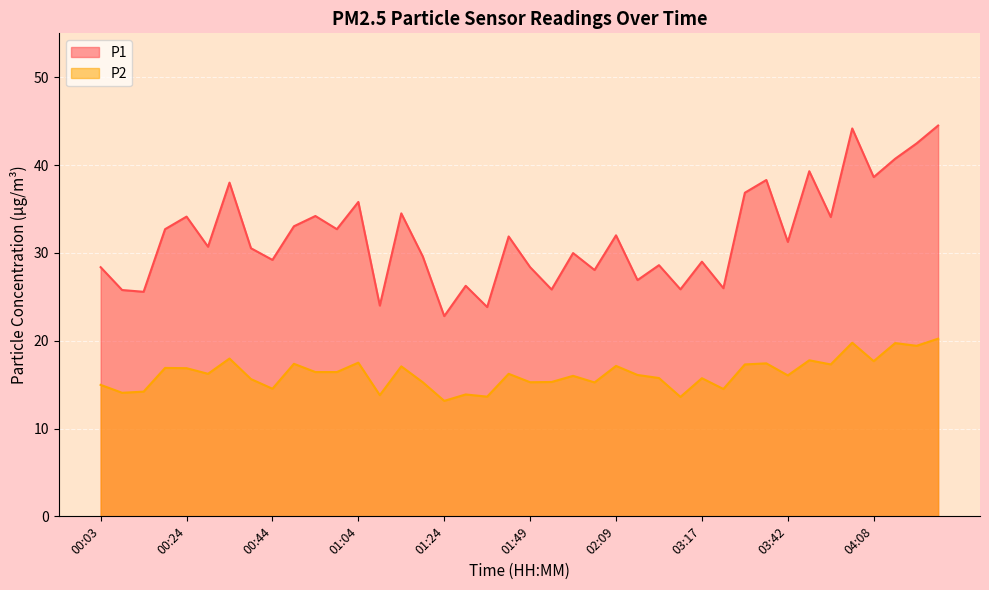

Reading right to left, extract all data points from this chart.

P1: 04:34=44.5	04:29=42.5	04:24=40.7	04:08=38.6	03:58=44.2	03:53=34.1	03:48=39.3	03:42=31.2	03:37=38.3	03:32=36.9	03:27=26.0	03:17=29.0	03:06=25.9	03:01=28.6	02:56=26.9	02:09=32.0	02:04=28.1	01:59=30.0	01:54=25.8	01:49=28.4	01:39=31.9	01:34=23.8	01:29=26.2	01:24=22.8	01:19=29.6	01:14=34.5	01:09=24.0	01:04=35.8	00:59=32.7	00:54=34.2	00:49=33.0	00:44=29.2	00:39=30.5	00:34=38.0	00:29=30.7	00:24=34.1	00:19=32.7	00:13=25.6	00:08=25.8	00:03=28.4
P2: 04:34=20.2	04:29=19.4	04:24=19.7	04:08=17.7	03:58=19.8	03:53=17.3	03:48=17.8	03:42=16.1	03:37=17.4	03:32=17.3	03:27=14.5	03:17=15.7	03:06=13.6	03:01=15.8	02:56=16.1	02:09=17.1	02:04=15.2	01:59=16.0	01:54=15.3	01:49=15.3	01:39=16.2	01:34=13.6	01:29=13.9	01:24=13.2	01:19=15.3	01:14=17.1	01:09=13.8	01:04=17.5	00:59=16.4	00:54=16.4	00:49=17.4	00:44=14.5	00:39=15.6	00:34=18.0	00:29=16.2	00:24=16.9	00:19=16.9	00:13=14.2	00:08=14.1	00:03=15.0